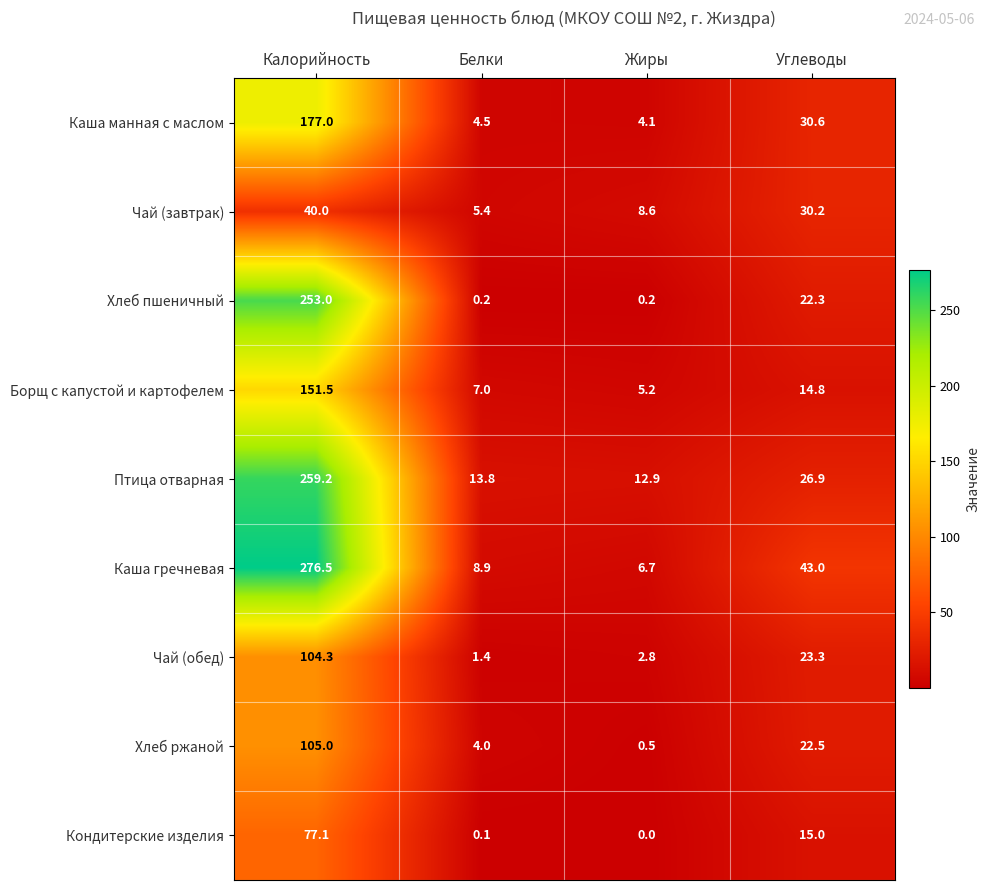

At which category does the chart reach its peak across all series?

Калорийность